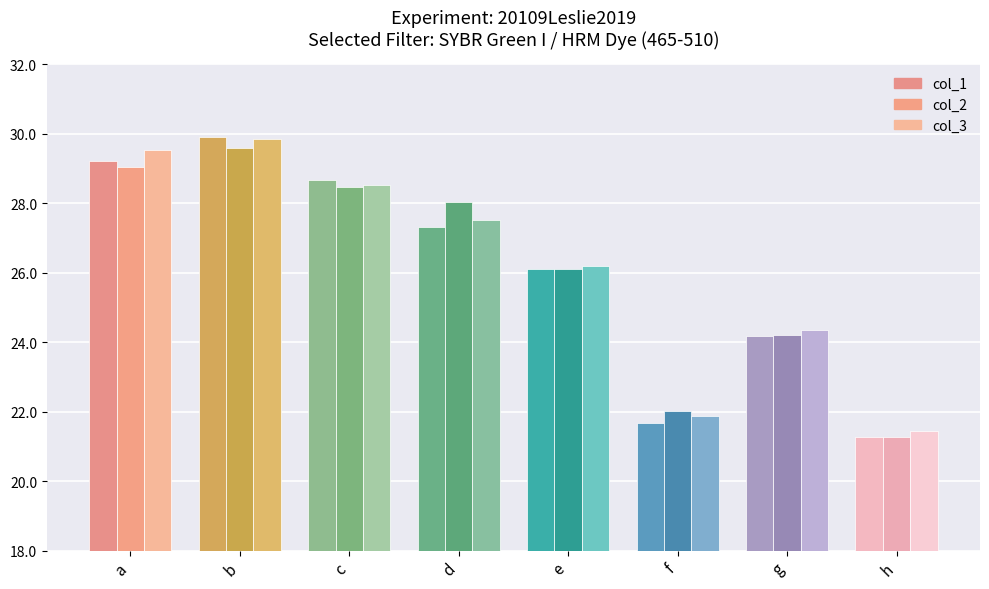

At how many categories does at least one series exceed 29?

2